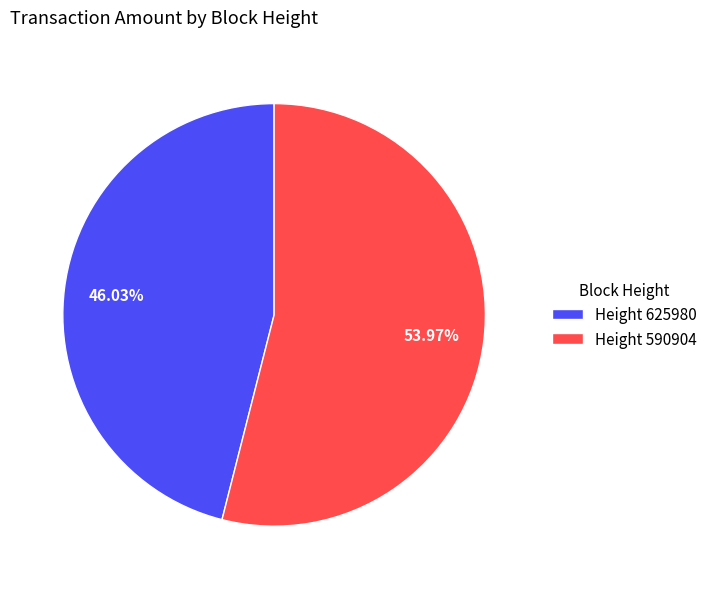

Which slice represents more than half of the pie?

Height 590904